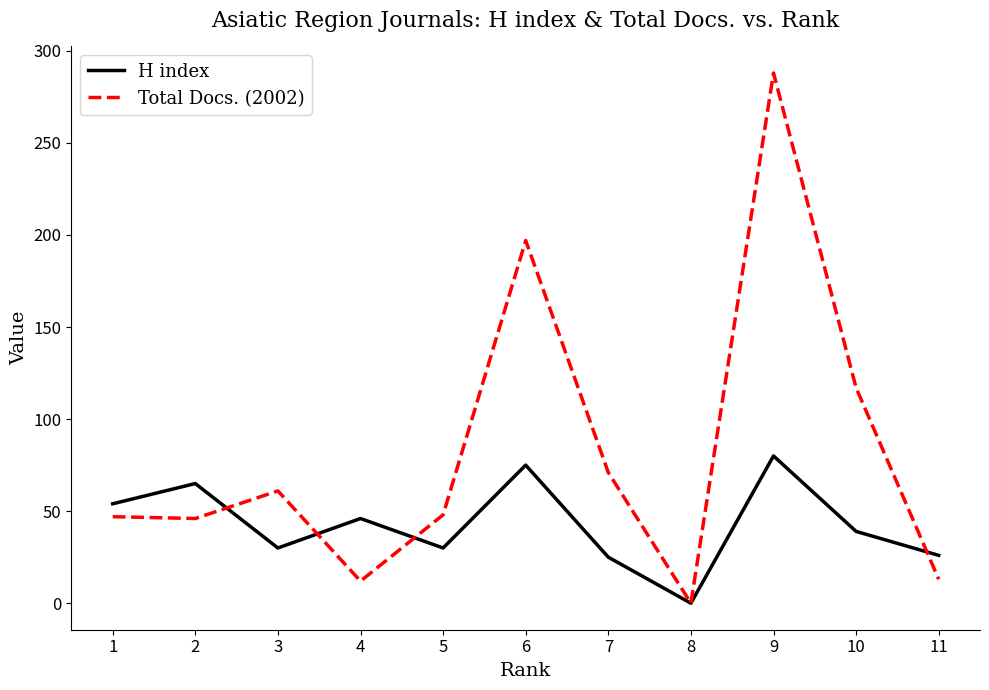

What is the sum of all Total Docs. (2002) values?

900